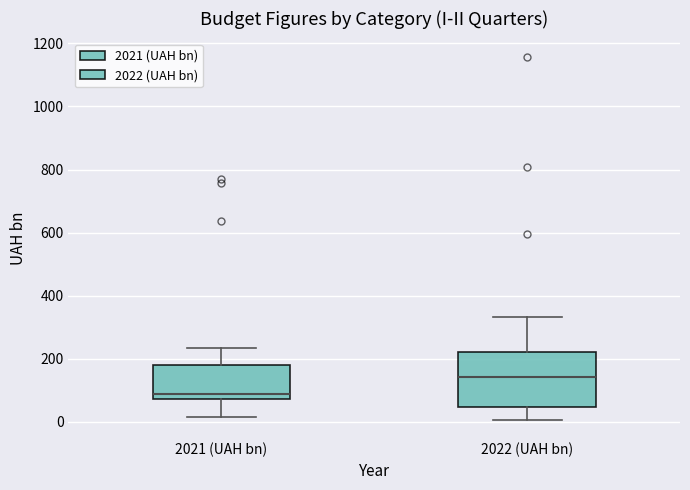

Reading left to right, read every box against the y-axis: the position of its median line, the range the box covers, and the ends of its whiskers. The values are not printed on the chart, so give them approximately, as read against the axis.

2021 (UAH bn): median 80 (just above the box's lower edge), box 80 to 180, whiskers 20 to 240
2022 (UAH bn): median 140, box 40 to 220, whiskers 0 to 340